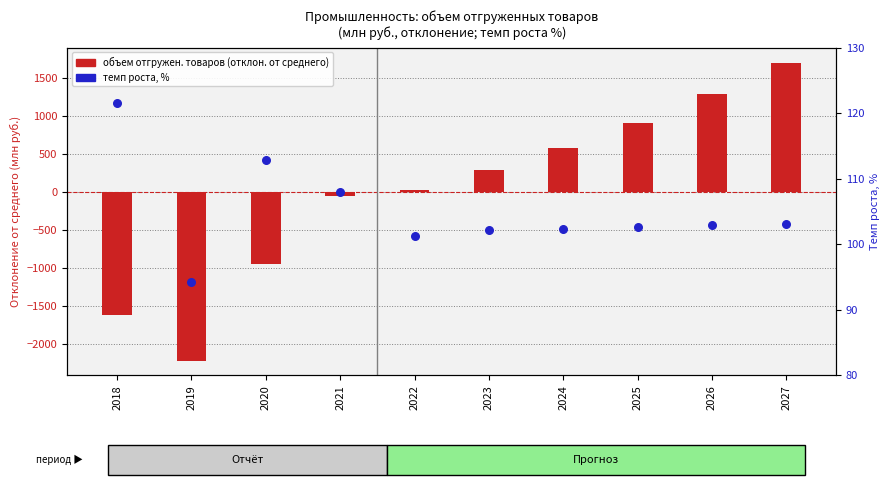

Is the value of объем отгружен. товаров (отклон.) at 2025 greater than the value of темп роста, % at 2027?

Yes